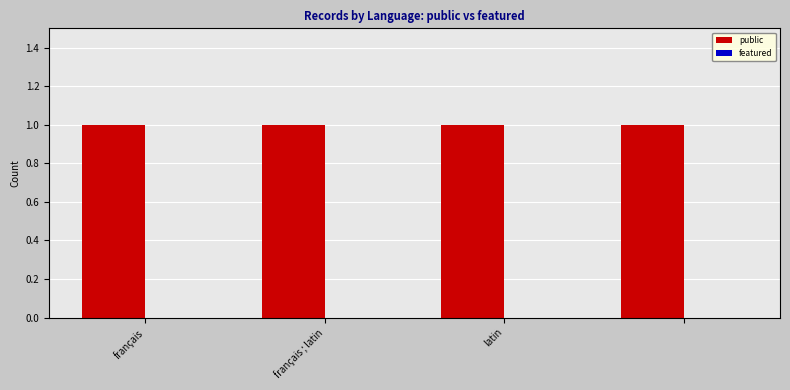

List the series in order of their peak value, highest first.

public, featured